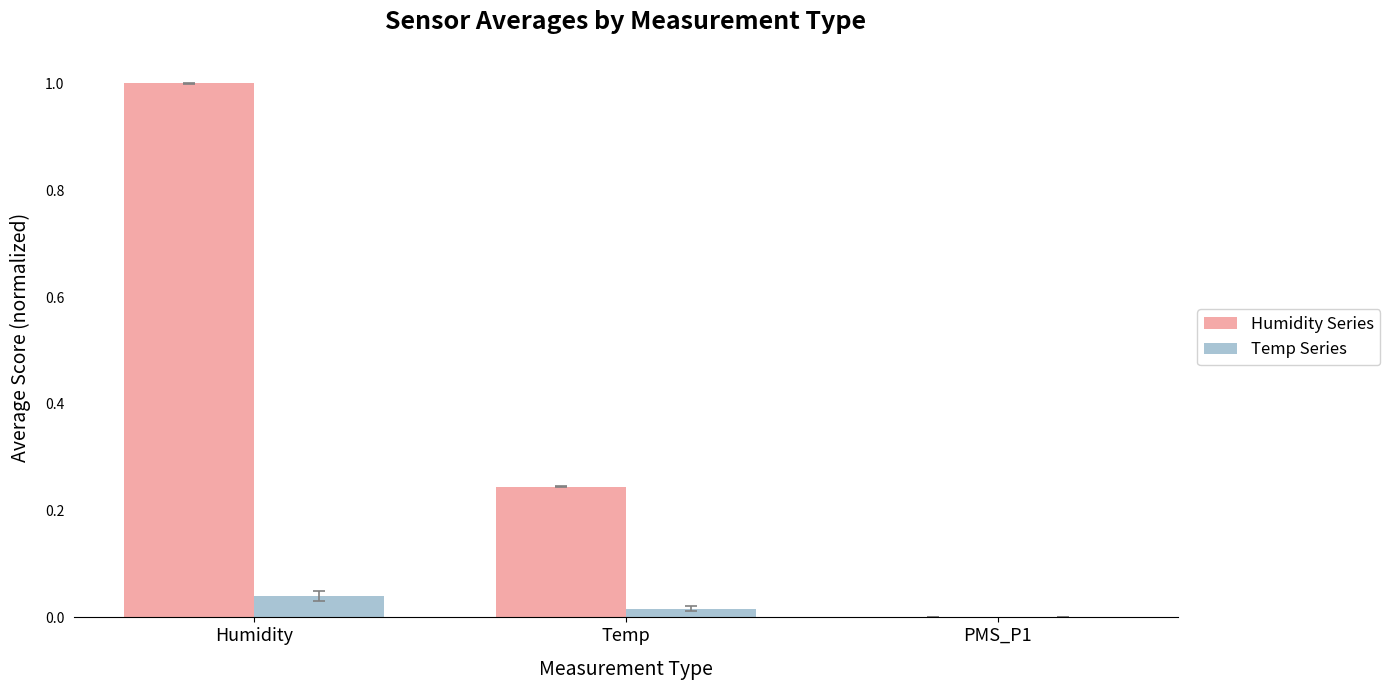

At which category is the sum across all series the highest?

Humidity